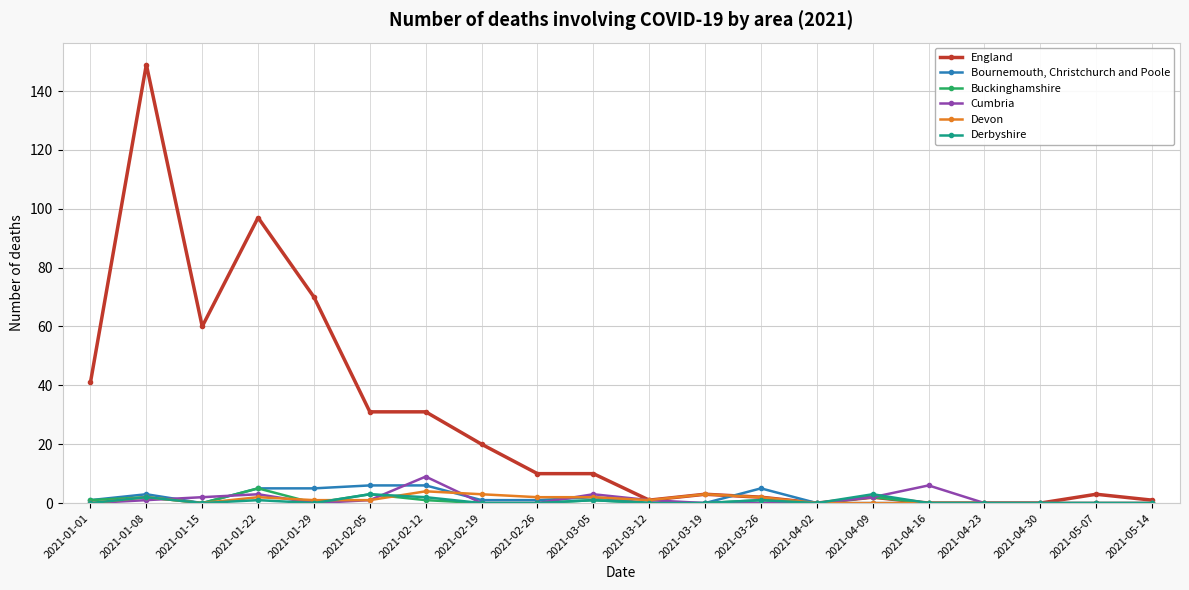

Is it true that England equals 2 at 2021-04-09?

True